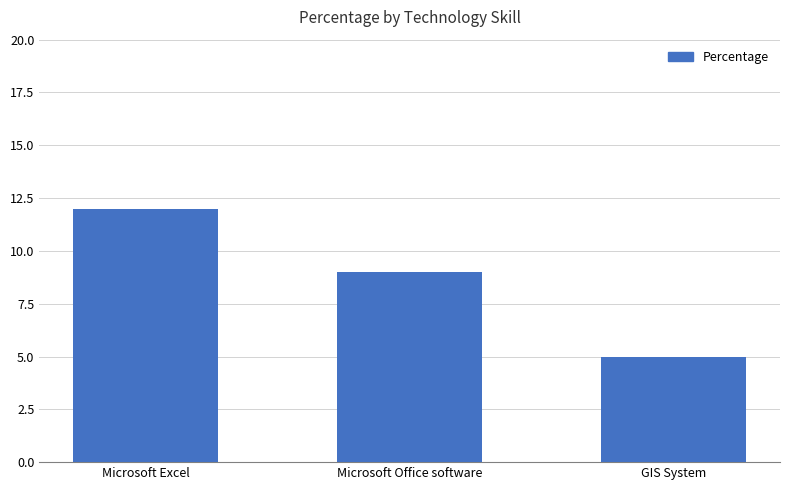

What is the label of the 3rd bar from the right?

Microsoft Excel